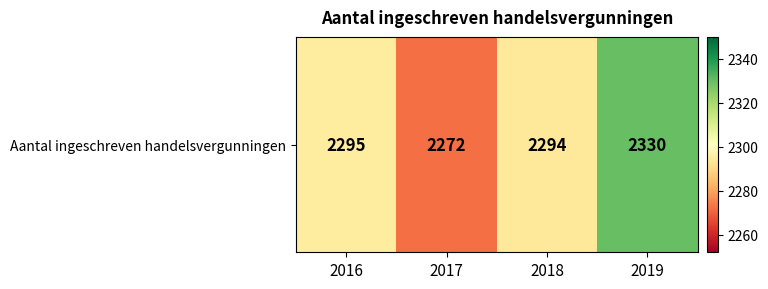

How many values are below 2295?

2